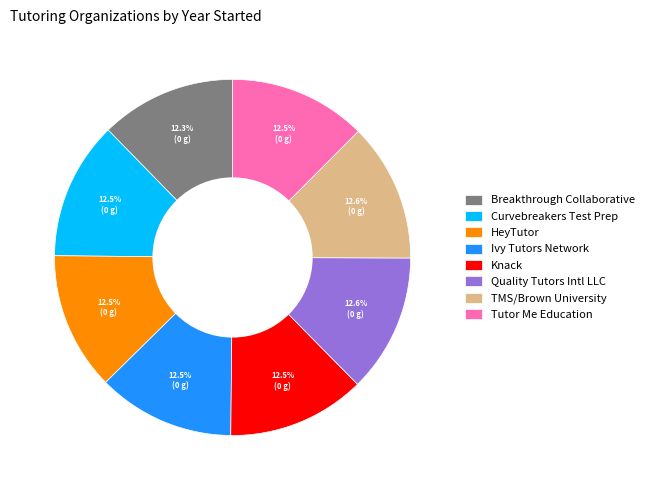

To the nearest percent, what is the average slice percentage?

12%